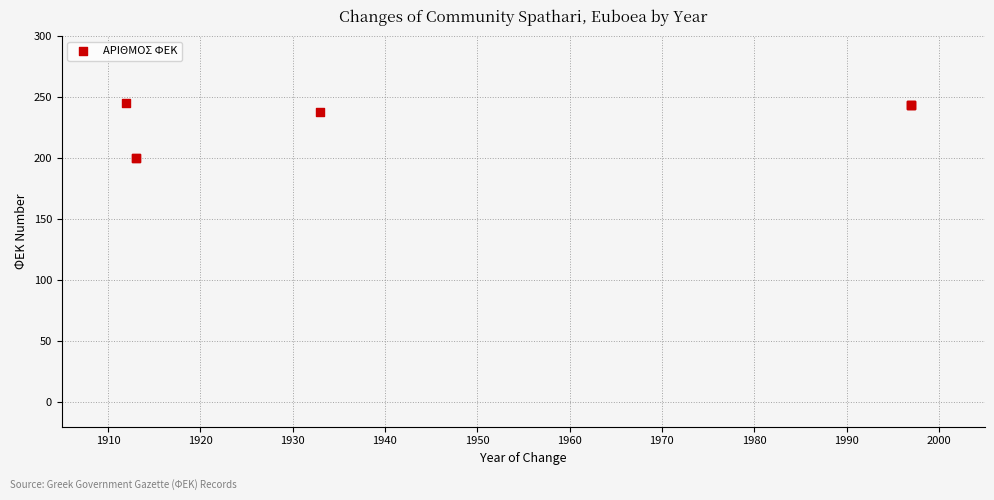

What Y value in the scatter plot is closest to 222?

238